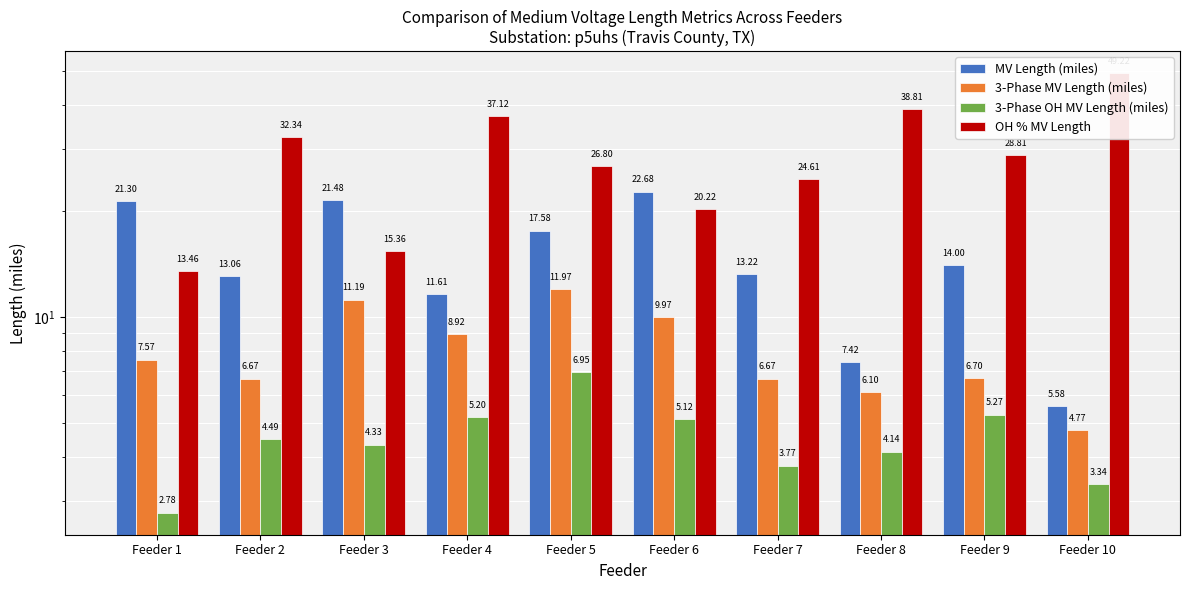

Which series has the widest spread of values?

OH % MV Length